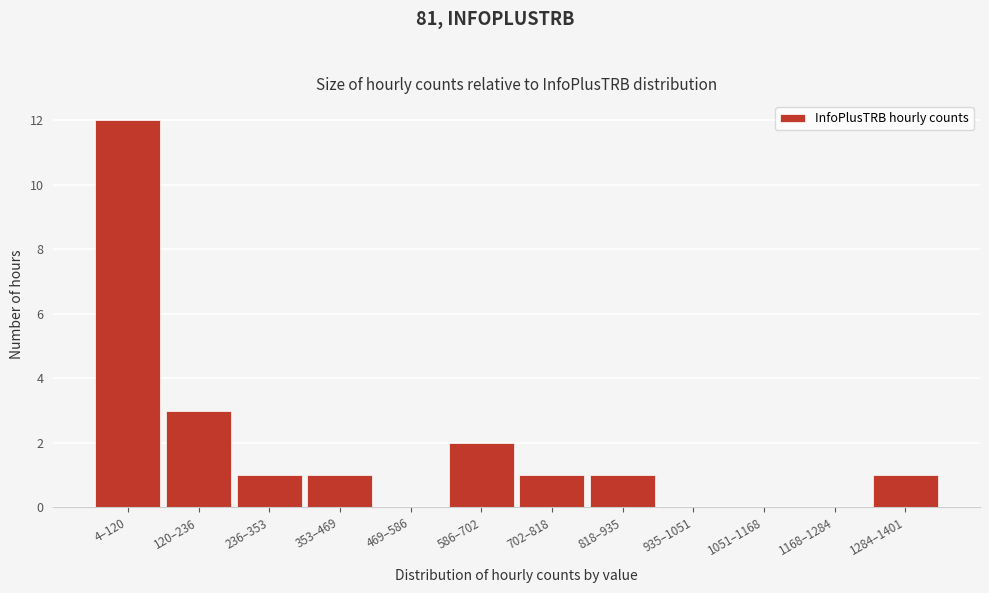

Reading left to right, transcribe all the data shown in this chart.

4–120=12	120–236=3	236–353=1	353–469=1	469–586=0	586–702=2	702–818=1	818–935=1	935–1051=0	1051–1168=0	1168–1284=0	1284–1401=1